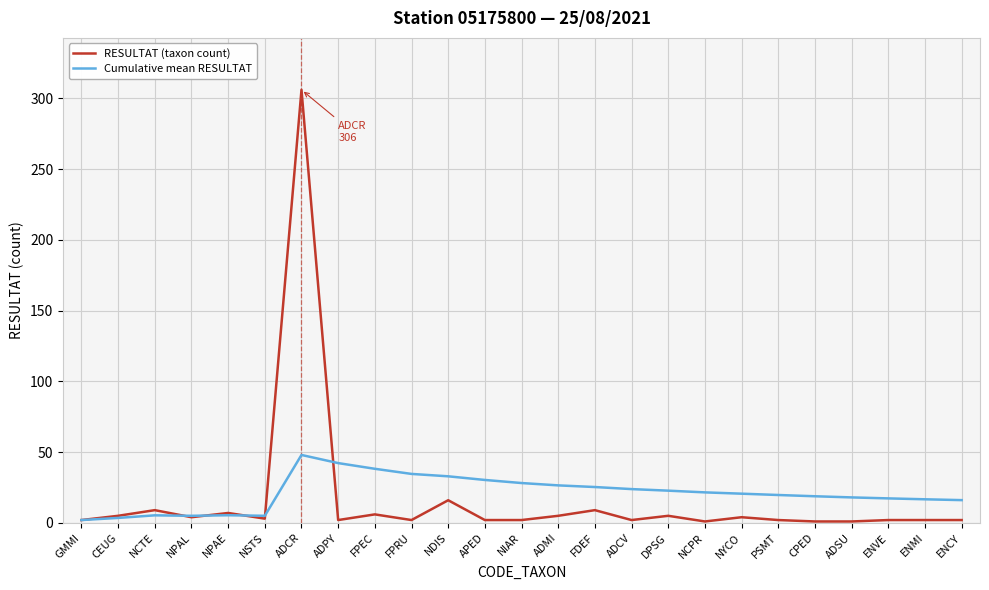

What is the difference between the RESULTAT (taxon count) values at CPED and ADPY?

1.0